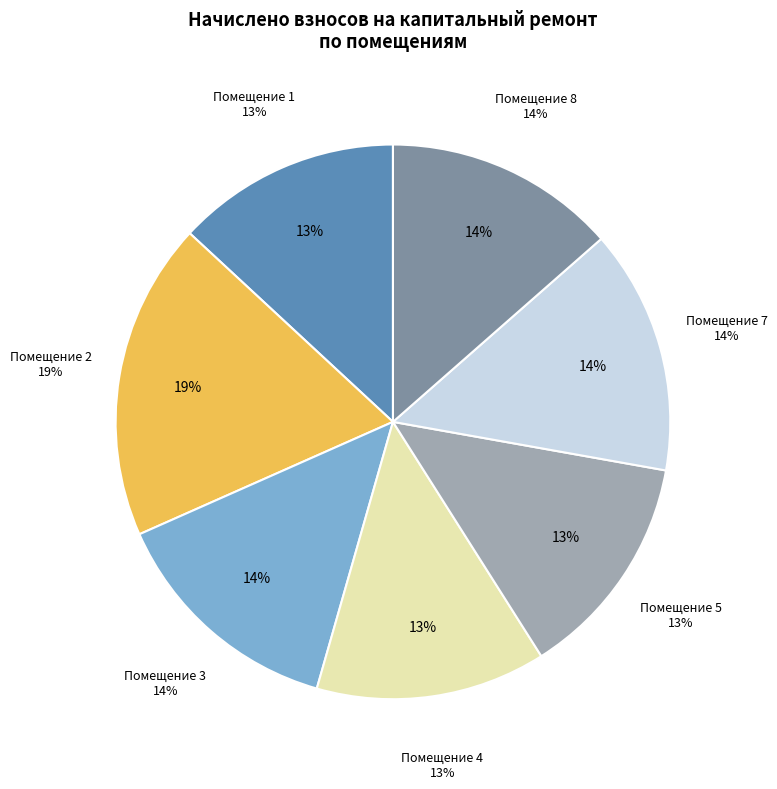

How many segments does this pie chart have?

7